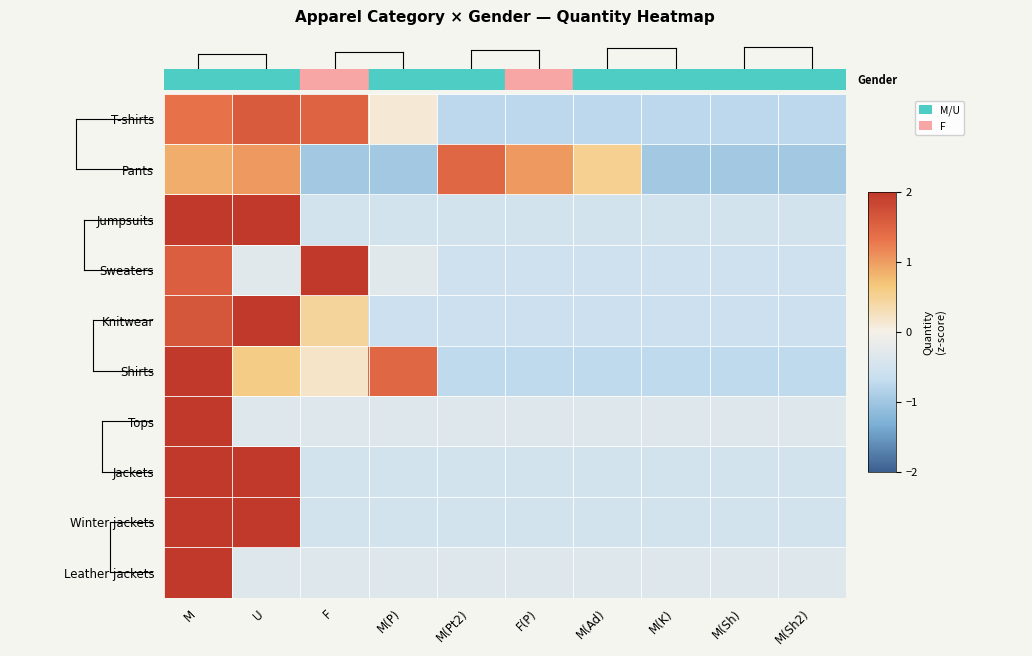

Reading right to left, what are all the values shown in this chart?

T-shirts: M(Sh2)=-0.8	M(Sh)=-0.8	M(K)=-0.8	M(Ad)=-0.8	F(P)=-0.8	M(Pt2)=-0.8	M(P)=0.1	F=1.5	U=1.6	M=1.3
Pants: M(Sh2)=-1.0	M(Sh)=-1.0	M(K)=-1.0	M(Ad)=0.5	F(P)=1.0	M(Pt2)=1.4	M(P)=-1.0	F=-1.0	U=1.0	M=0.9
Jumpsuits: M(Sh2)=-0.5	M(Sh)=-0.5	M(K)=-0.5	M(Ad)=-0.5	F(P)=-0.5	M(Pt2)=-0.5	M(P)=-0.5	F=-0.5	U=2.0	M=2.0
Sweaters: M(Sh2)=-0.6	M(Sh)=-0.6	M(K)=-0.6	M(Ad)=-0.6	F(P)=-0.6	M(Pt2)=-0.6	M(P)=-0.3	F=2.4	U=-0.3	M=1.6
Knitwear: M(Sh2)=-0.6	M(Sh)=-0.6	M(K)=-0.6	M(Ad)=-0.6	F(P)=-0.6	M(Pt2)=-0.6	M(P)=-0.6	F=0.5	U=2.1	M=1.6
Shirts: M(Sh2)=-0.7	M(Sh)=-0.7	M(K)=-0.7	M(Ad)=-0.7	F(P)=-0.7	M(Pt2)=-0.7	M(P)=1.4	F=0.2	U=0.6	M=2.1
Tops: M(Sh2)=-0.3	M(Sh)=-0.3	M(K)=-0.3	M(Ad)=-0.3	F(P)=-0.3	M(Pt2)=-0.3	M(P)=-0.3	F=-0.3	U=-0.3	M=3.0
Jackets: M(Sh2)=-0.5	M(Sh)=-0.5	M(K)=-0.5	M(Ad)=-0.5	F(P)=-0.5	M(Pt2)=-0.5	M(P)=-0.5	F=-0.5	U=2.0	M=2.0
Winter jackets: M(Sh2)=-0.5	M(Sh)=-0.5	M(K)=-0.5	M(Ad)=-0.5	F(P)=-0.5	M(Pt2)=-0.5	M(P)=-0.5	F=-0.5	U=2.0	M=2.0
Leather jackets: M(Sh2)=-0.3	M(Sh)=-0.3	M(K)=-0.3	M(Ad)=-0.3	F(P)=-0.3	M(Pt2)=-0.3	M(P)=-0.3	F=-0.3	U=-0.3	M=3.0